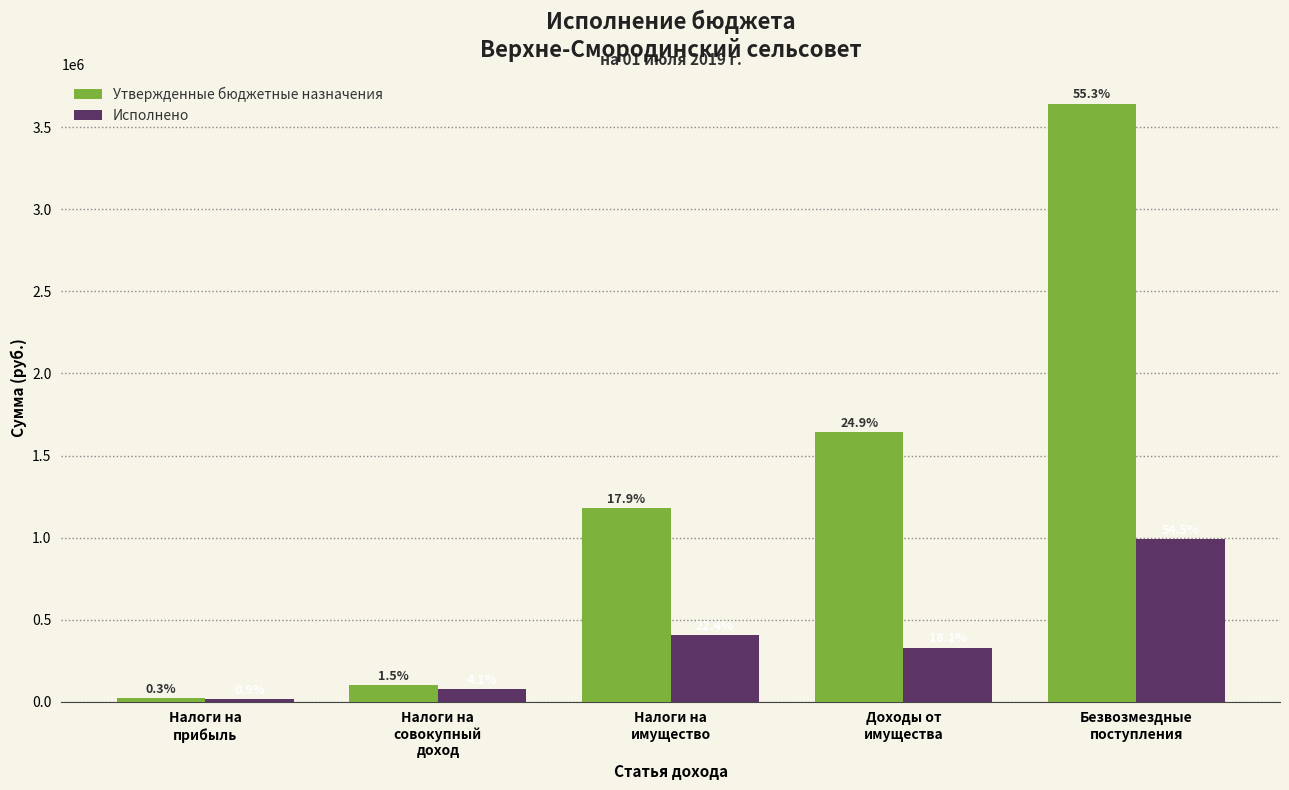

What is the lowest value of the Утвержденные бюджетные назначения series?

22698.0